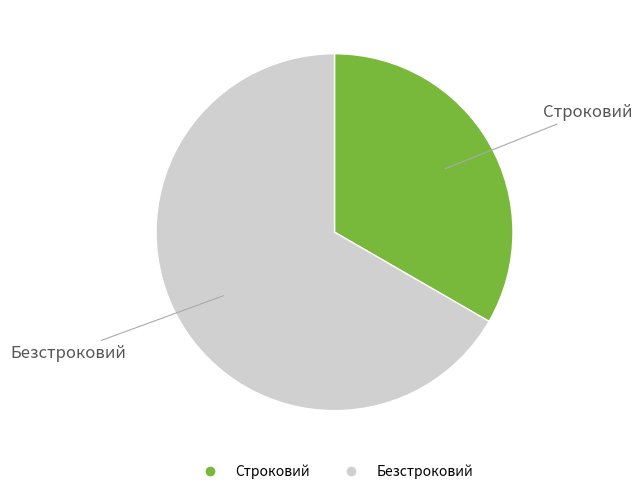

Is it true that Безстроковий is 52% of the pie?

False